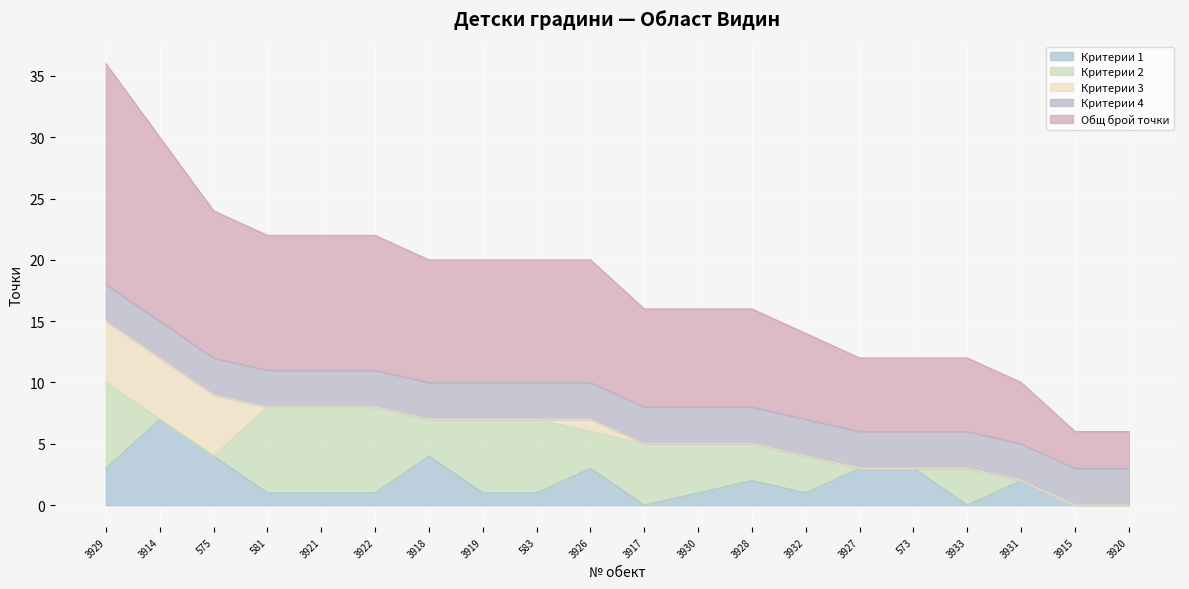

Reading right to left, transcribe all the data shown in this chart.

Критерии 1: 0	0	2	0	3	3	1	2	1	0	3	1	1	4	1	1	1	4	7	3
Критерии 2: 0	0	0	3	0	0	3	3	4	5	3	6	6	3	7	7	7	0	0	7
Критерии 3: 0	0	0	0	0	0	0	0	0	0	1	0	0	0	0	0	0	5	5	5
Критерии 4: 3	3	3	3	3	3	3	3	3	3	3	3	3	3	3	3	3	3	3	3
Общ брой точки: 3	3	5	6	6	6	7	8	8	8	10	10	10	10	11	11	11	12	15	18